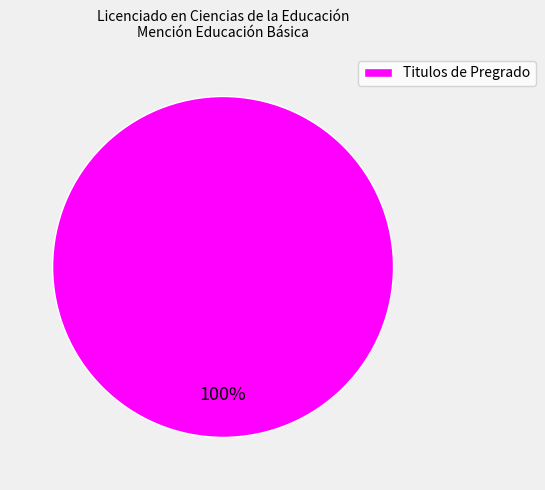

The Titulos de Pregrado slice represents 100% of the pie. True or false?

True